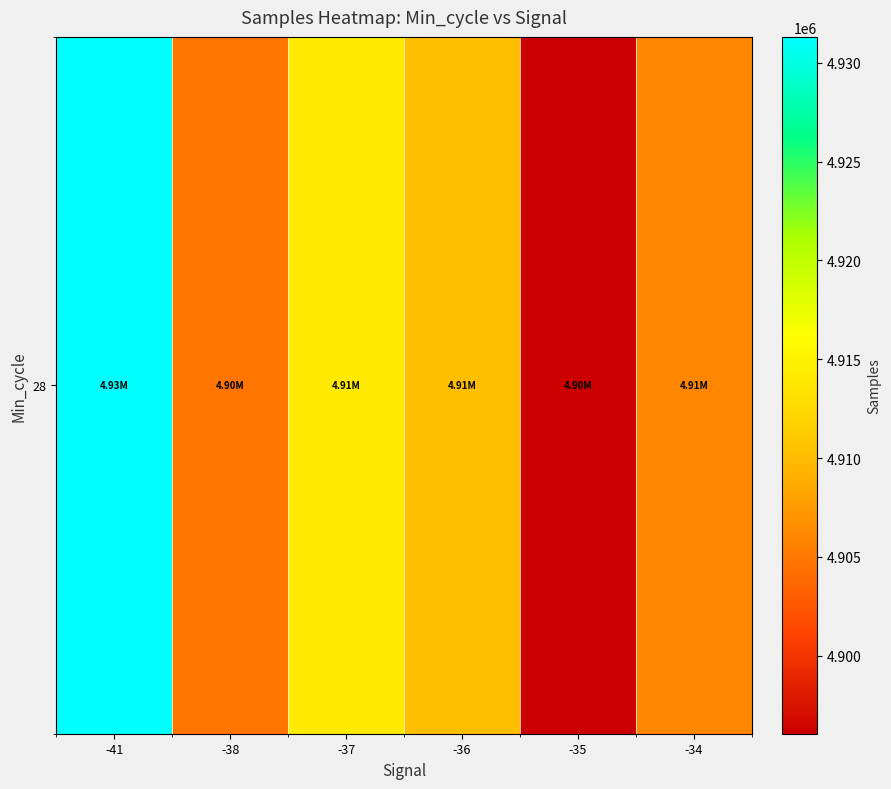

What is the difference between the second highest and minimum values?

17958.5